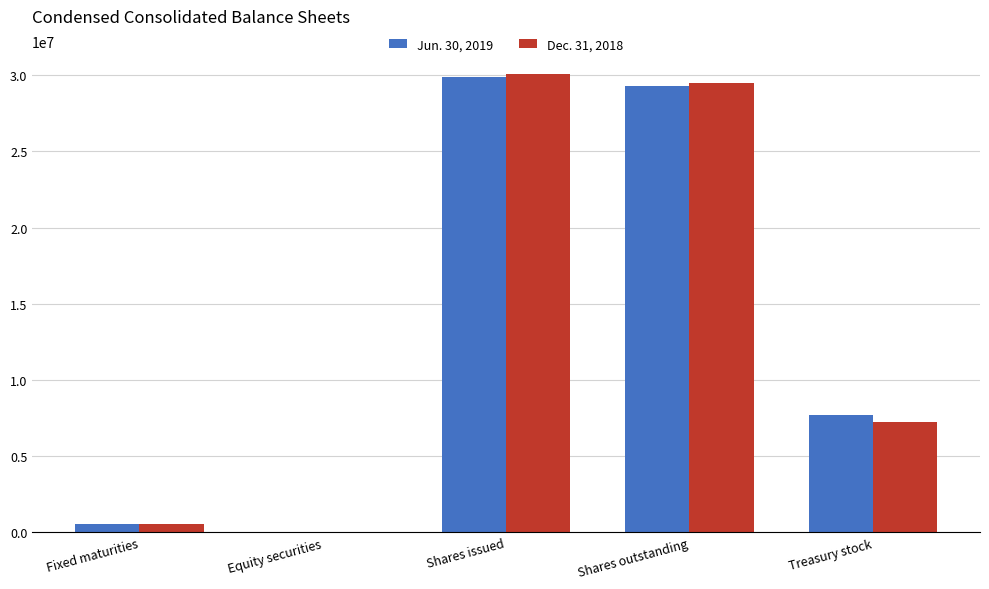

The Dec. 31, 2018 series shows 39394403 at Shares outstanding. True or false?

False